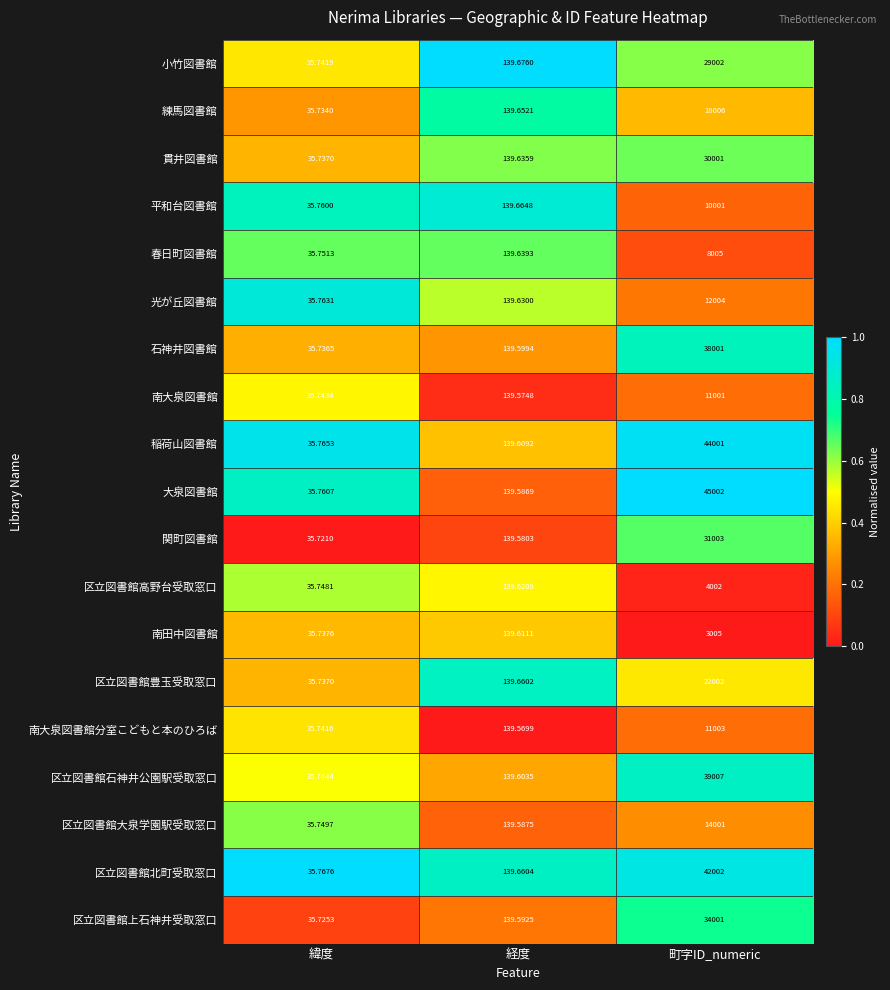

Which series has the widest spread of values?

大泉図書館